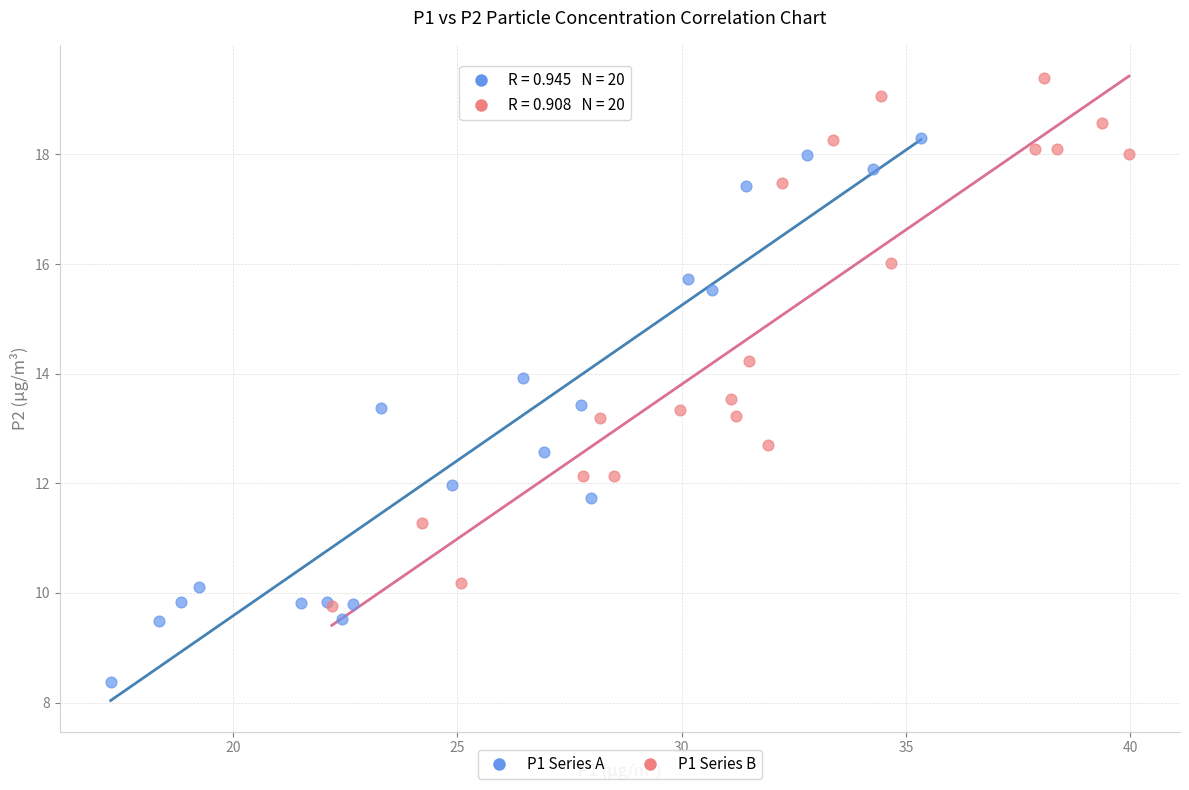

Which series contains the highest Y value?

P1 Series B